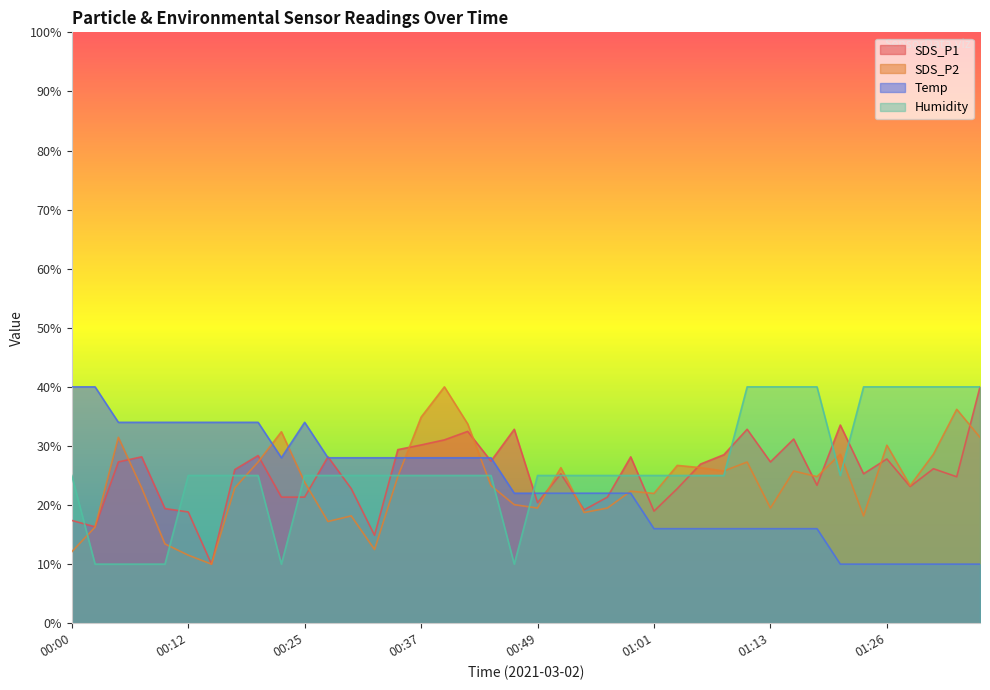

How many intersections are there between SDS_P2 and Temp?

7